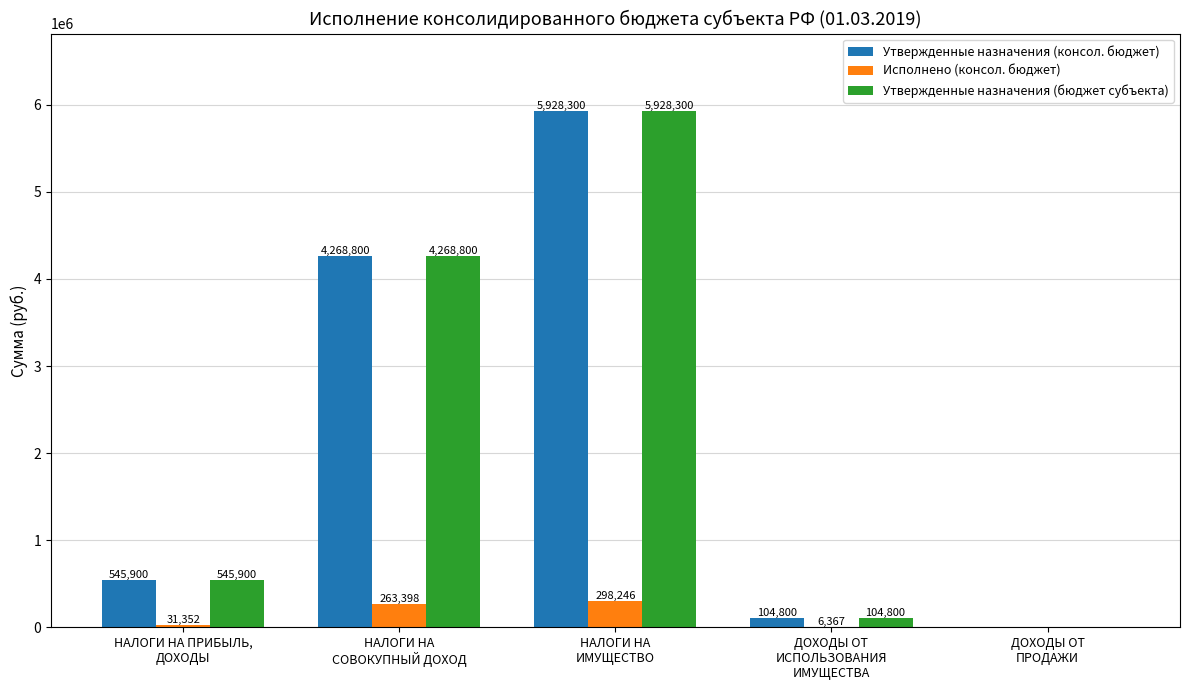

What is the maximum value shown in the chart?

5928300.0